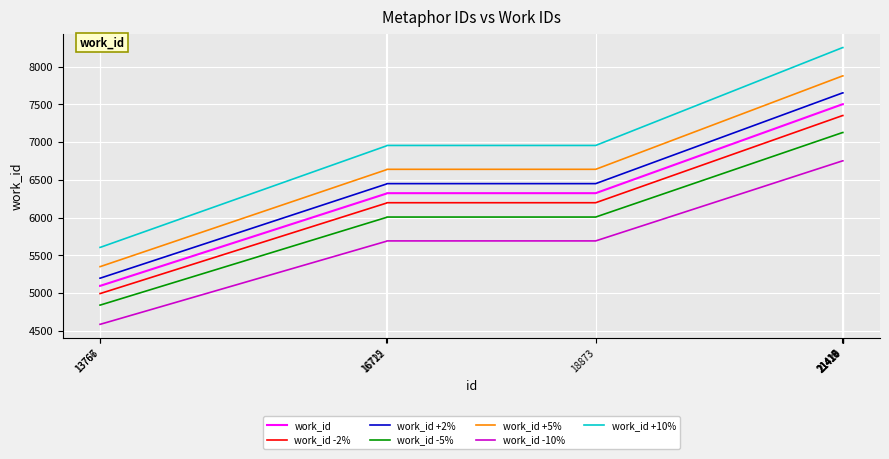

What is the difference between the maximum and minimum values in the work_id +10% series?

2647.7